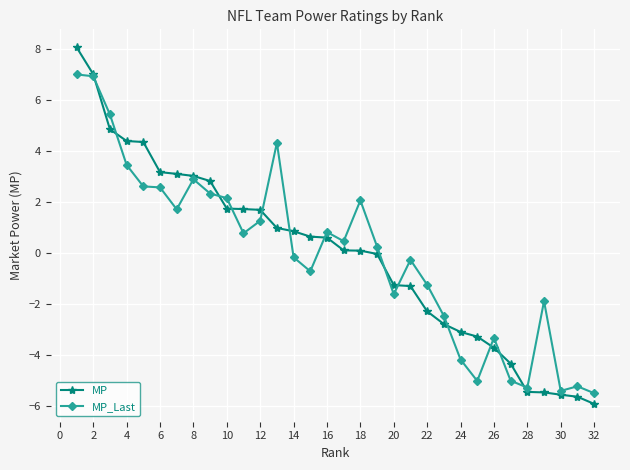

How many series are shown in this chart?

2